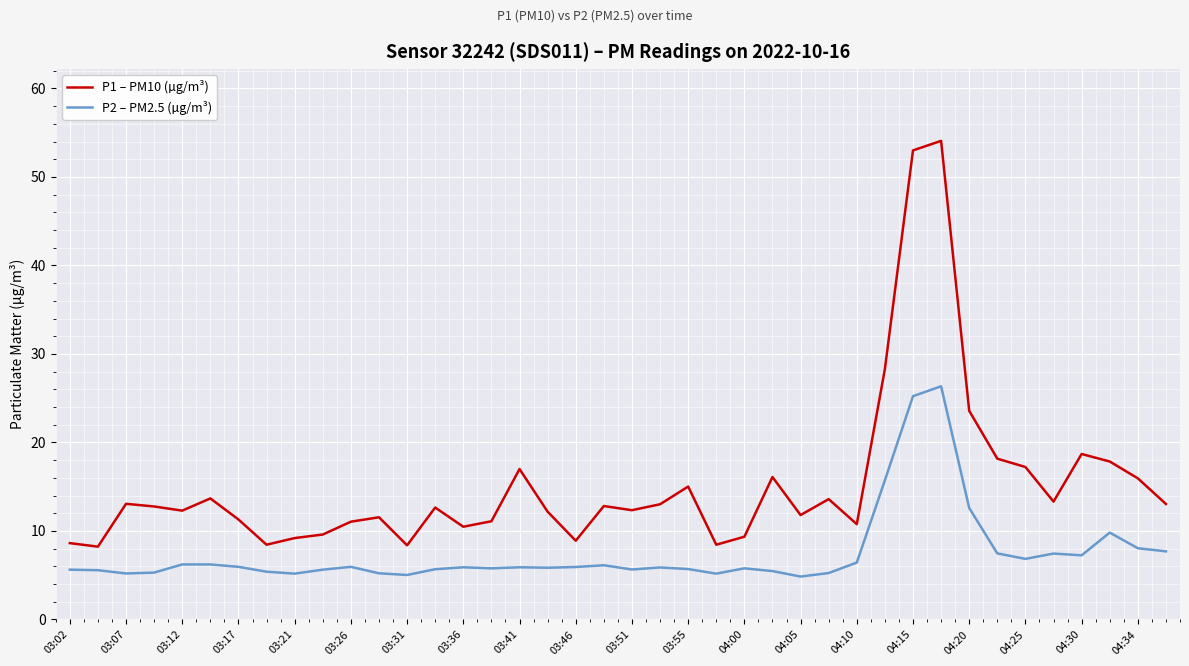

List the series in order of their peak value, highest first.

P1 – PM10 (µg/m³), P2 – PM2.5 (µg/m³)